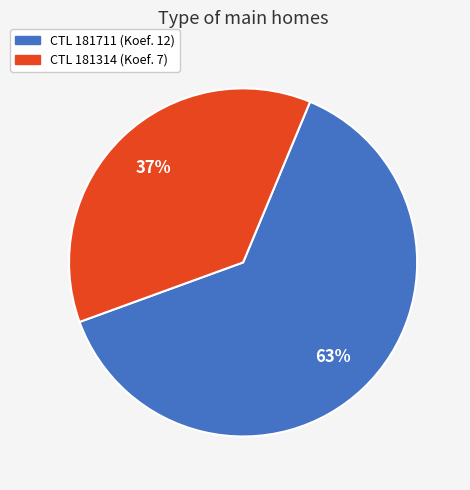

To the nearest percent, what is the difference between the largest and smallest slice percentages?

26%